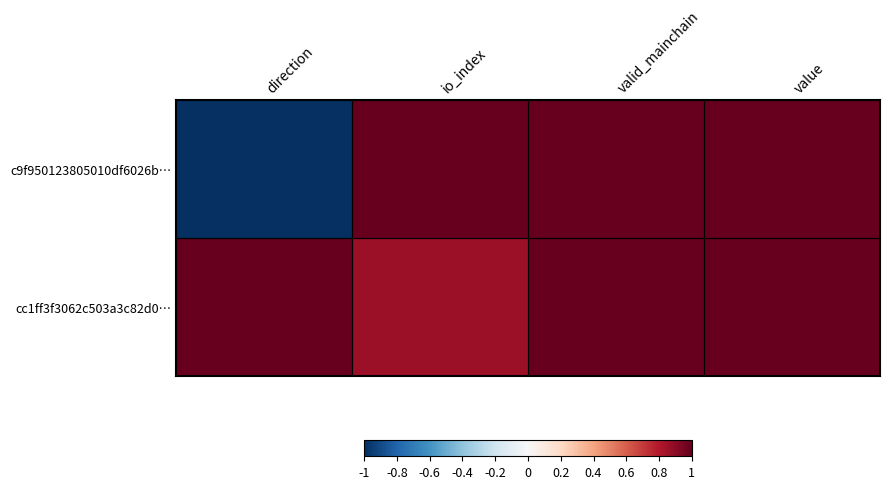

How many series are shown in this chart?

2